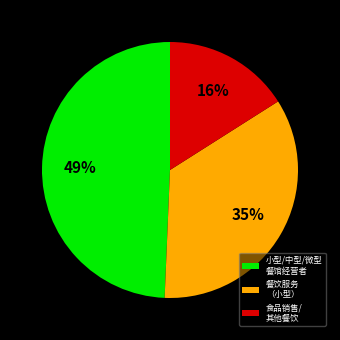

What is the ratio of the value at 食品销售/ 其他餐饮 to the value at 餐饮服务 （小型）?

0.5